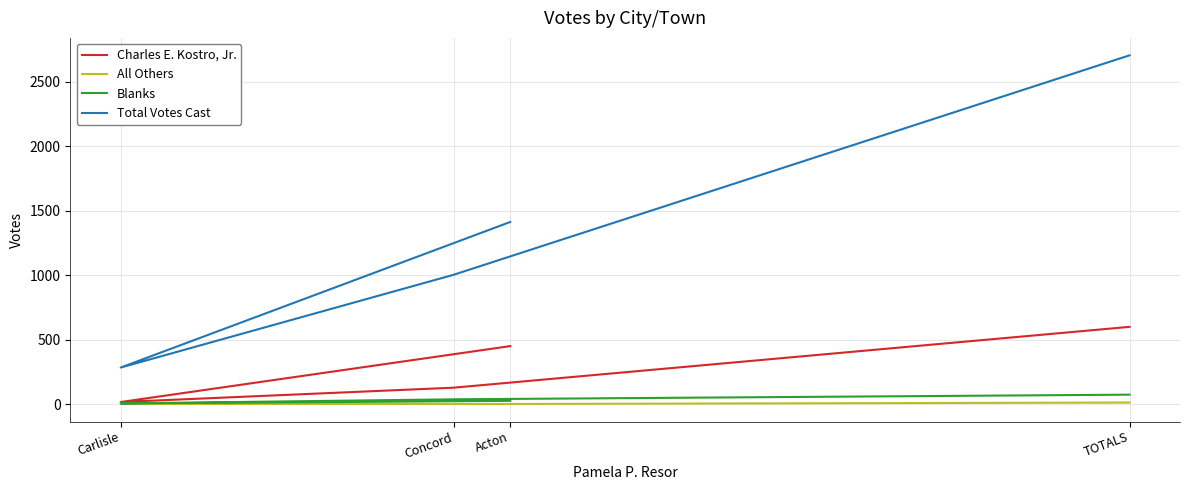

Where is Total Votes Cast nearest to the value 1494?

Acton